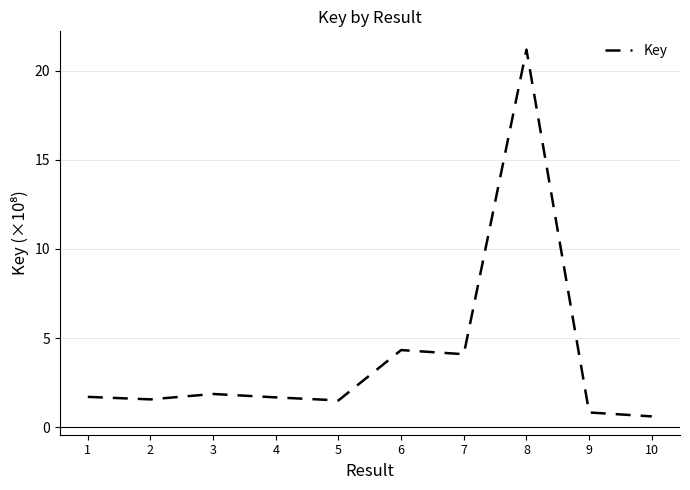

What is the smallest value displayed?

0.6